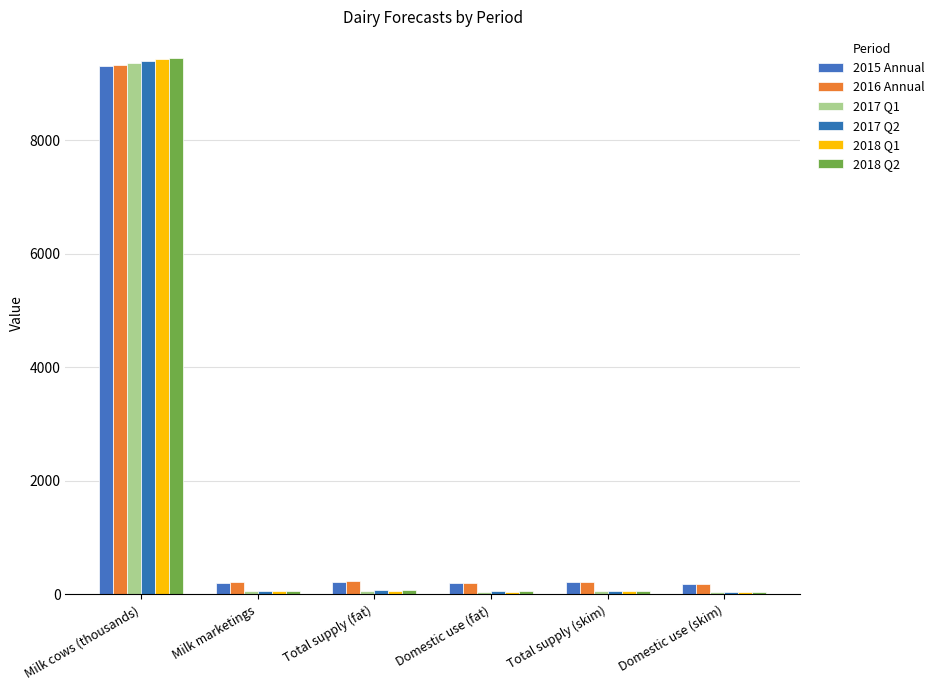

How many values in the 2018 Q2 series exceed 67?

3